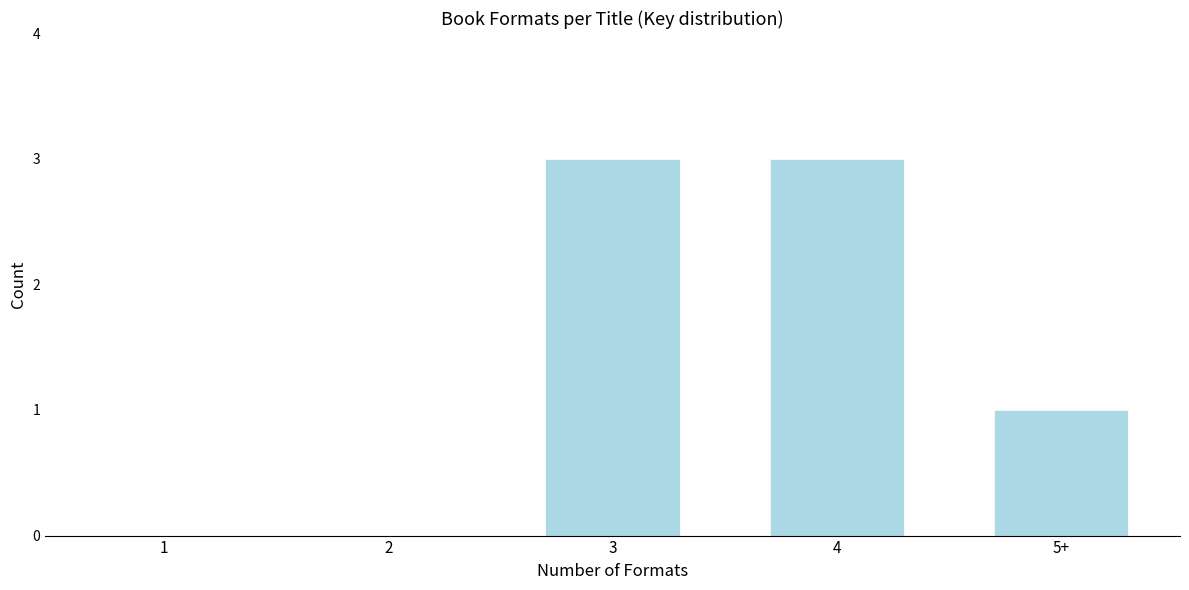

Reading left to right, list all the values displayed in this chart.

1=0	2=0	3=3	4=3	5+=1